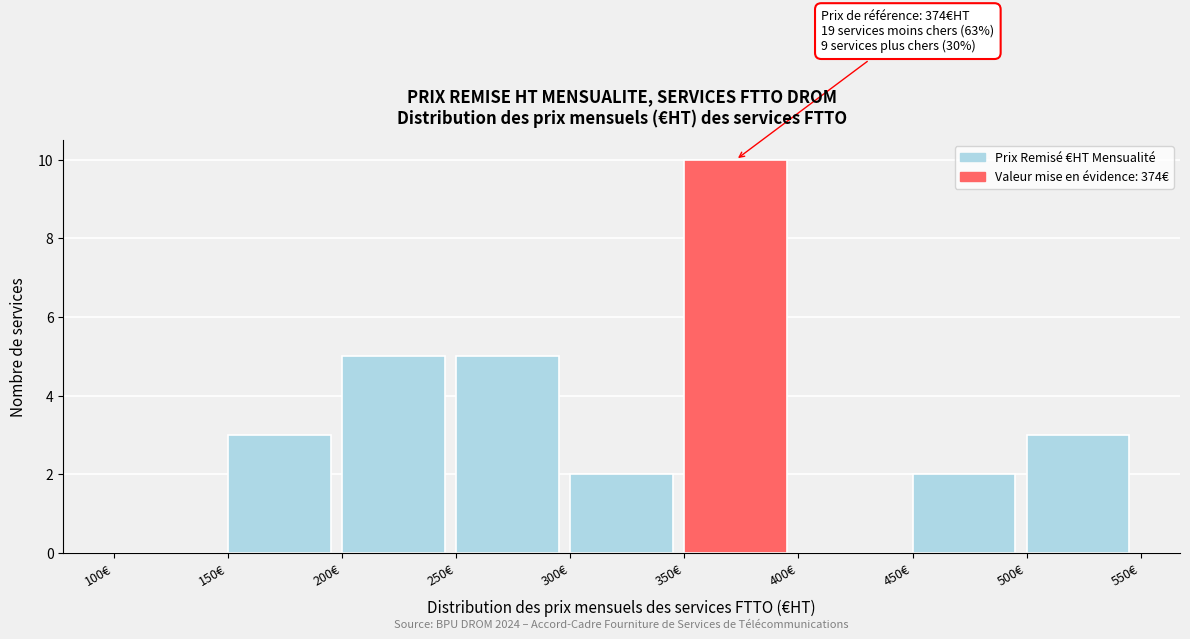

Over which range of the x-axis is the bar tallest?

350 to 400